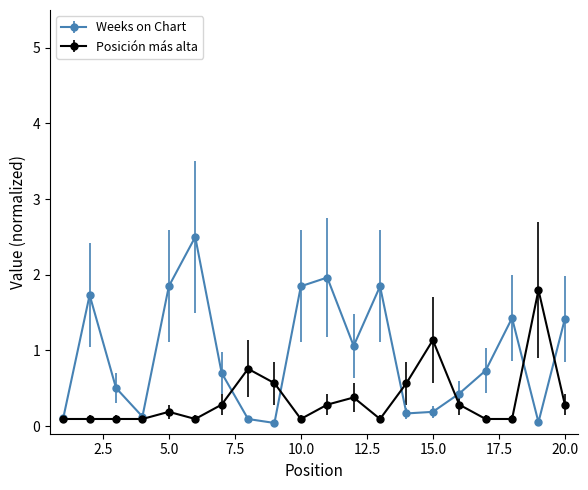

List the series in order of their peak value, lowest first.

Posición más alta, Weeks on Chart